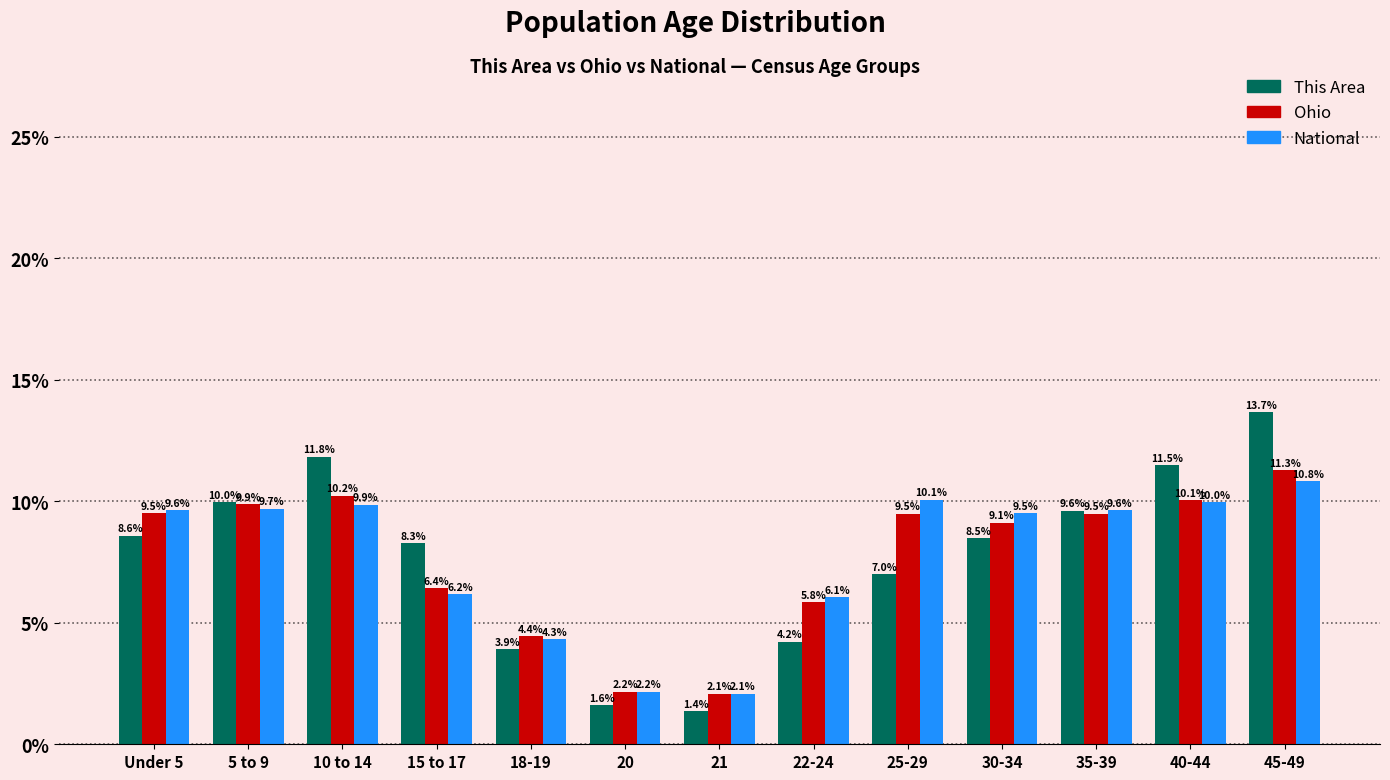

Reading left to right, extract all data points from this chart.

This Area: 8.6	10.0	11.8	8.3	3.9	1.6	1.4	4.2	7.0	8.5	9.6	11.5	13.7
Ohio: 9.5	9.9	10.2	6.4	4.4	2.2	2.1	5.8	9.5	9.1	9.5	10.1	11.3
National: 9.6	9.7	9.9	6.2	4.3	2.2	2.1	6.1	10.1	9.5	9.6	10.0	10.8